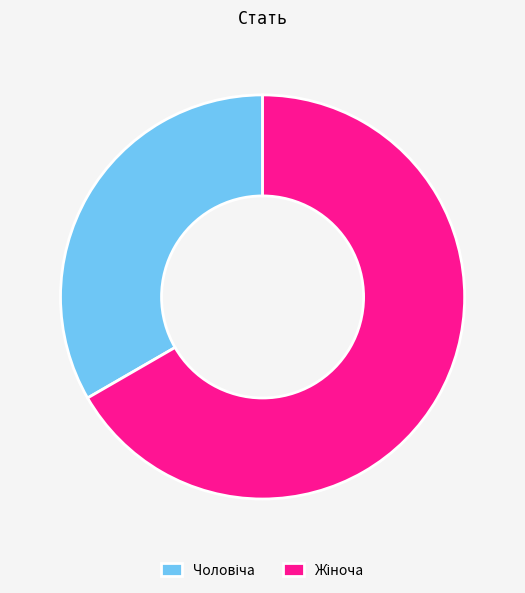

Is there any slice that represents more than half of the pie?

Yes